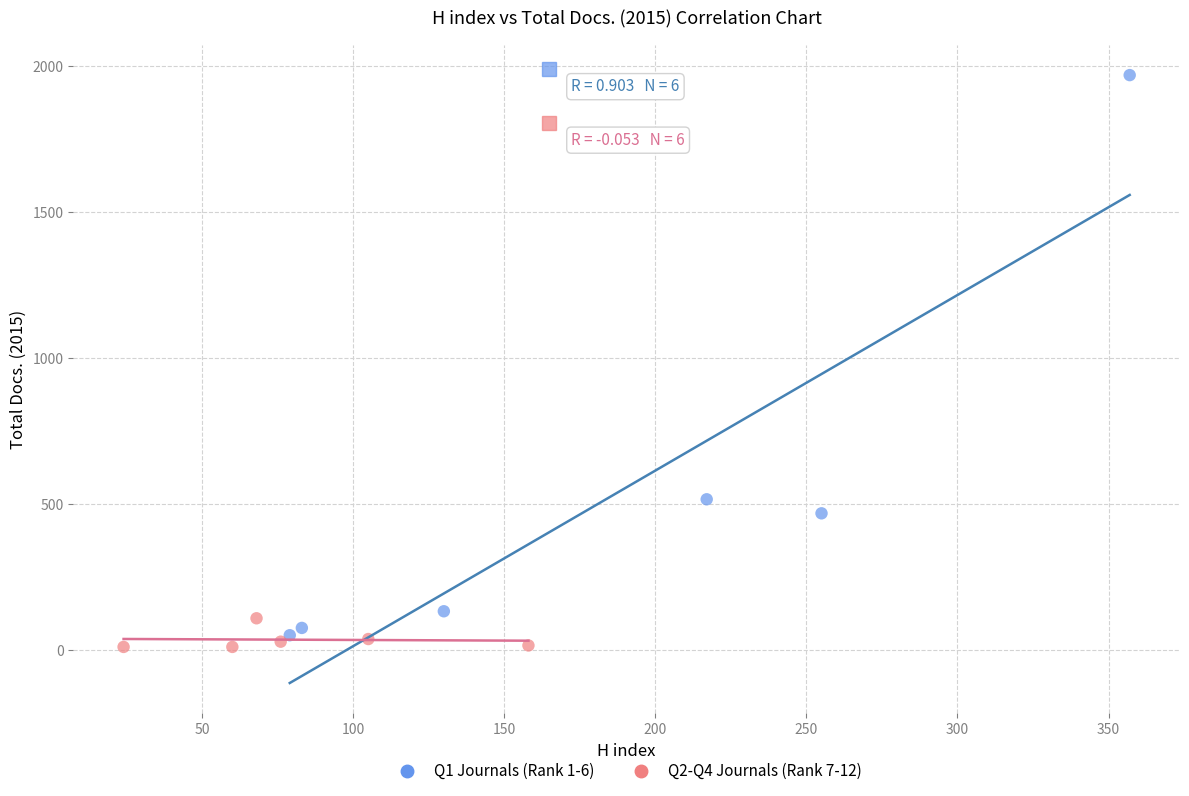

What are all the series names shown in the legend?

Q1 Journals (Rank 1-6), Q2-Q4 Journals (Rank 7-12)